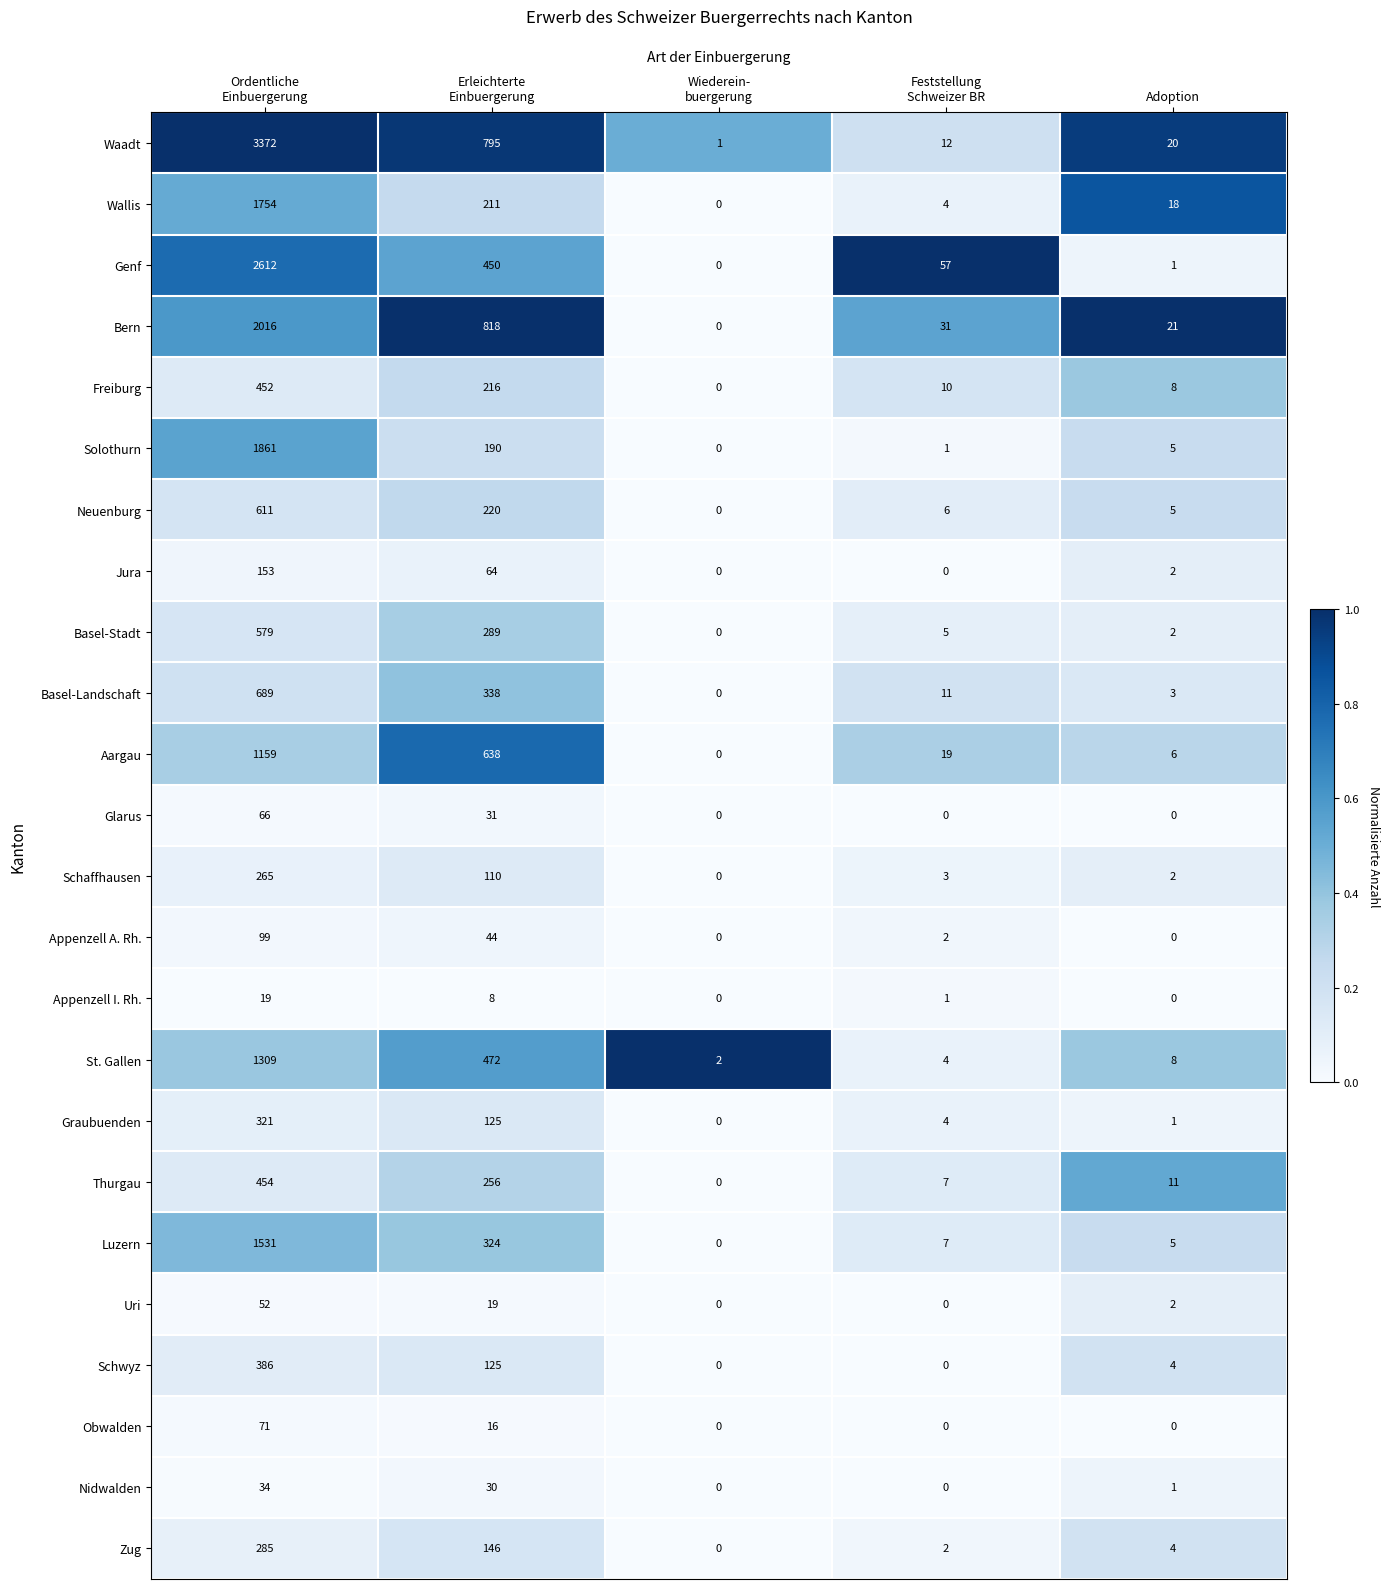

Which series has the widest spread of values?

Waadt